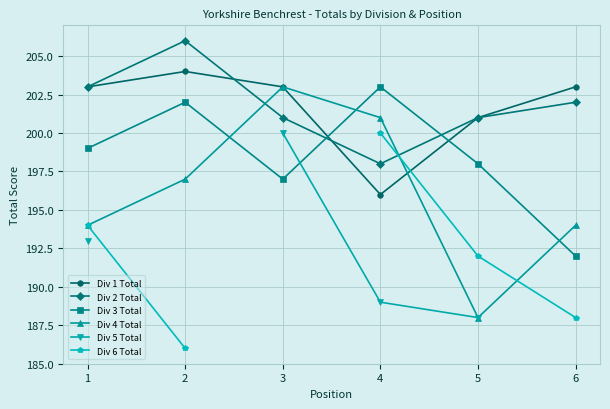

How many Div 2 Total values are between 201 and 203?

4